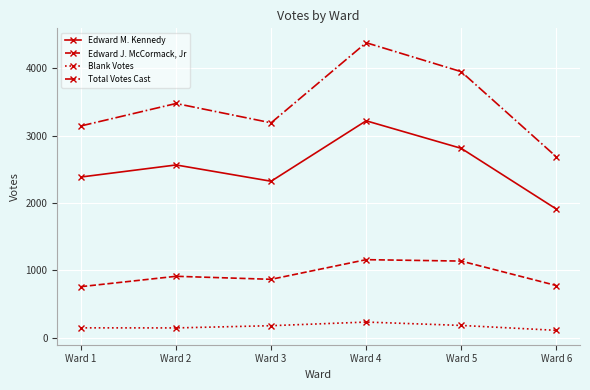

How many interior local peaks does the Total Votes Cast series have?

2